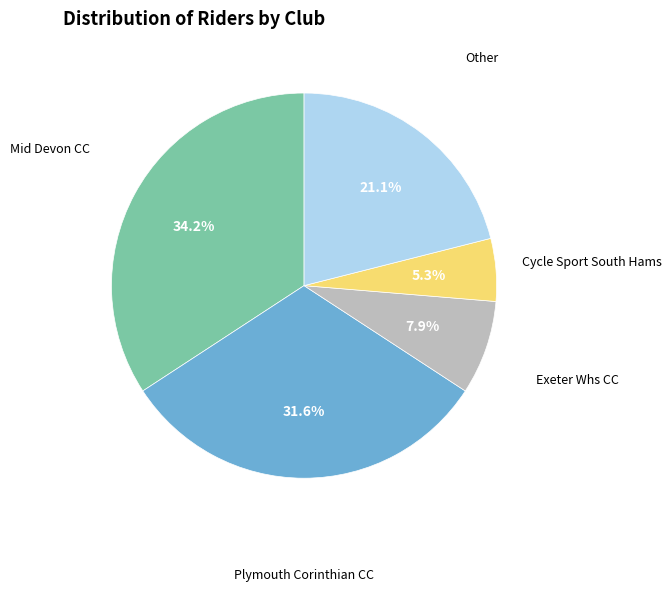

What percentage is NOT represented by Mid Devon CC?

65.8%